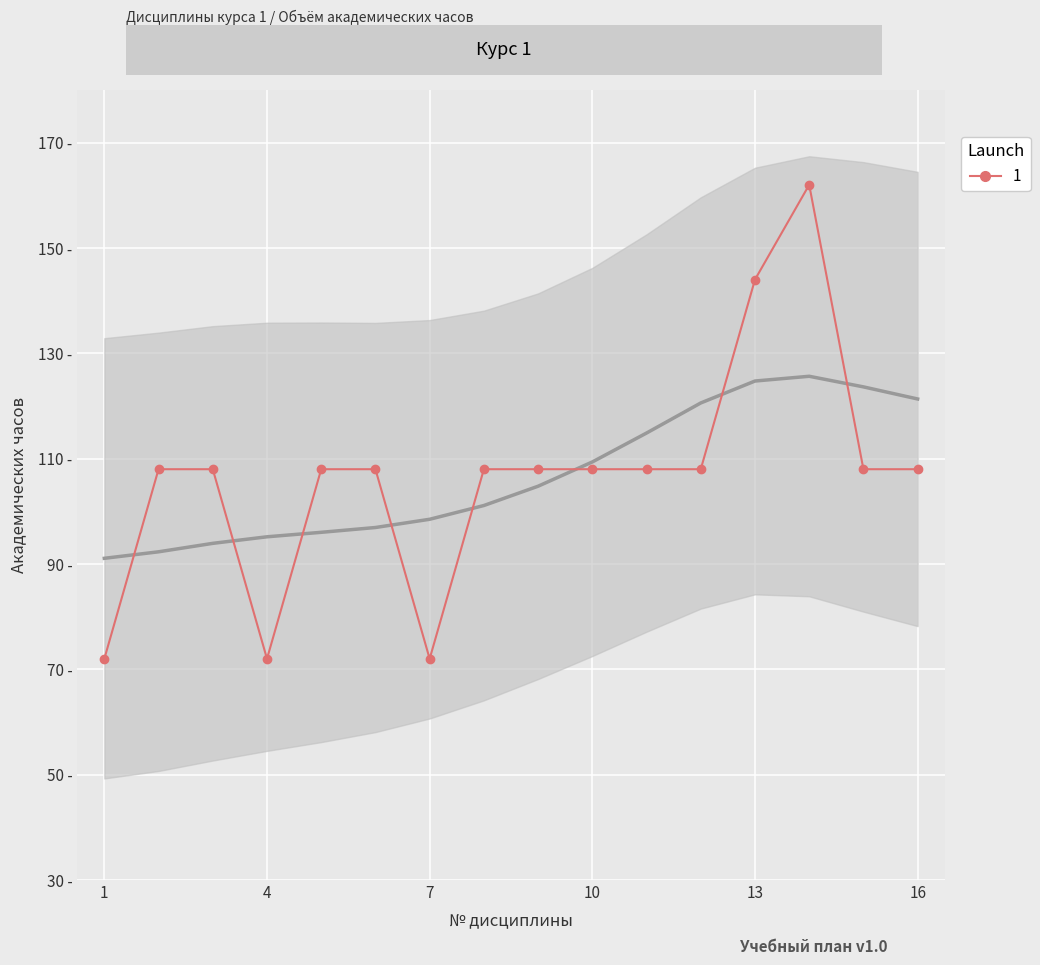

Where is the first local maximum?

14